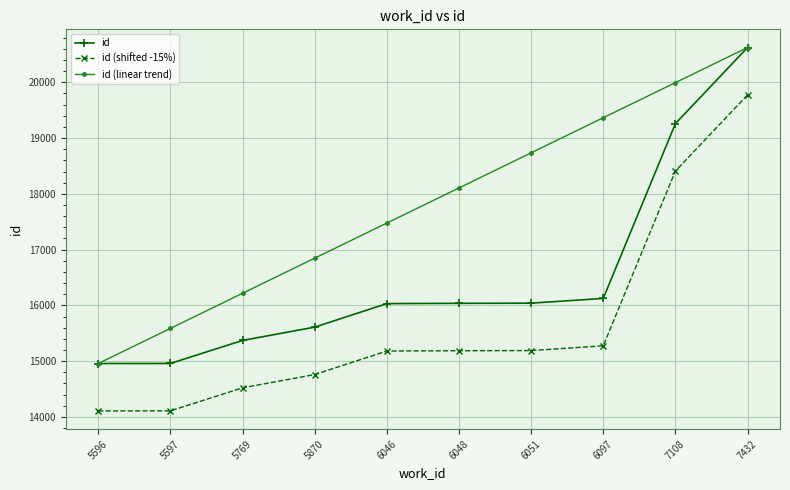

True or false: id (shifted -15%) and id intersect in this chart.

False